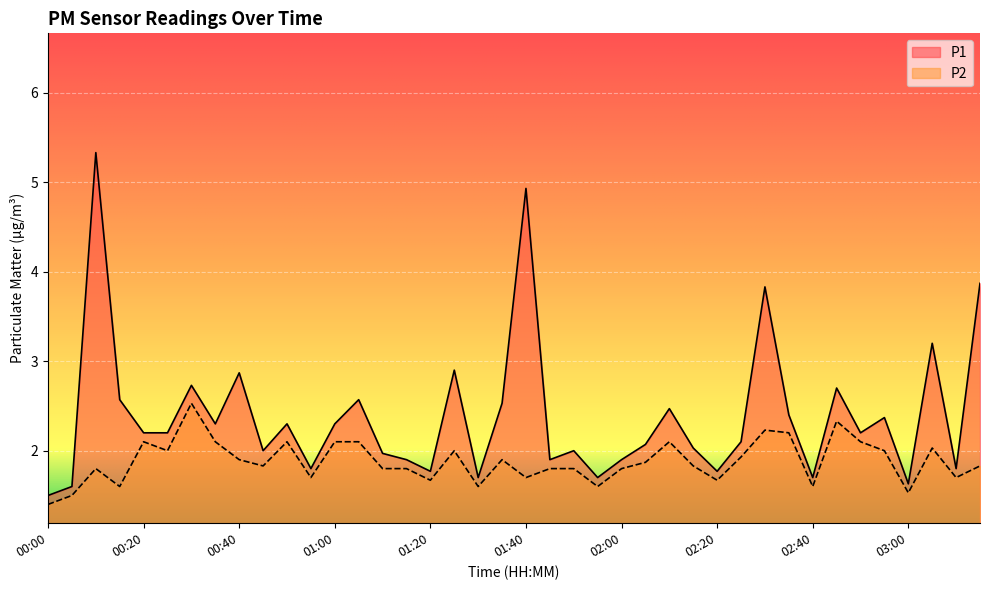

What is the maximum value shown in the chart?

5.3